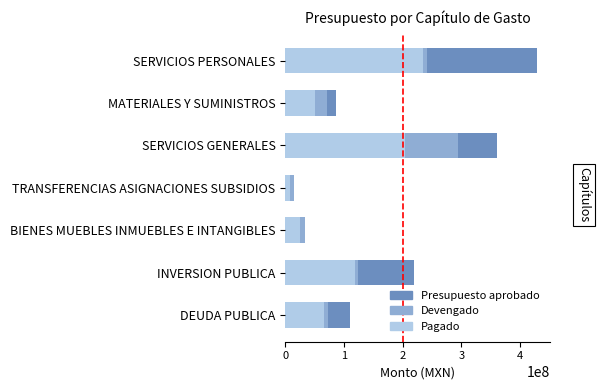

How many data points in Presupuesto aprobado are above 110752916?

4